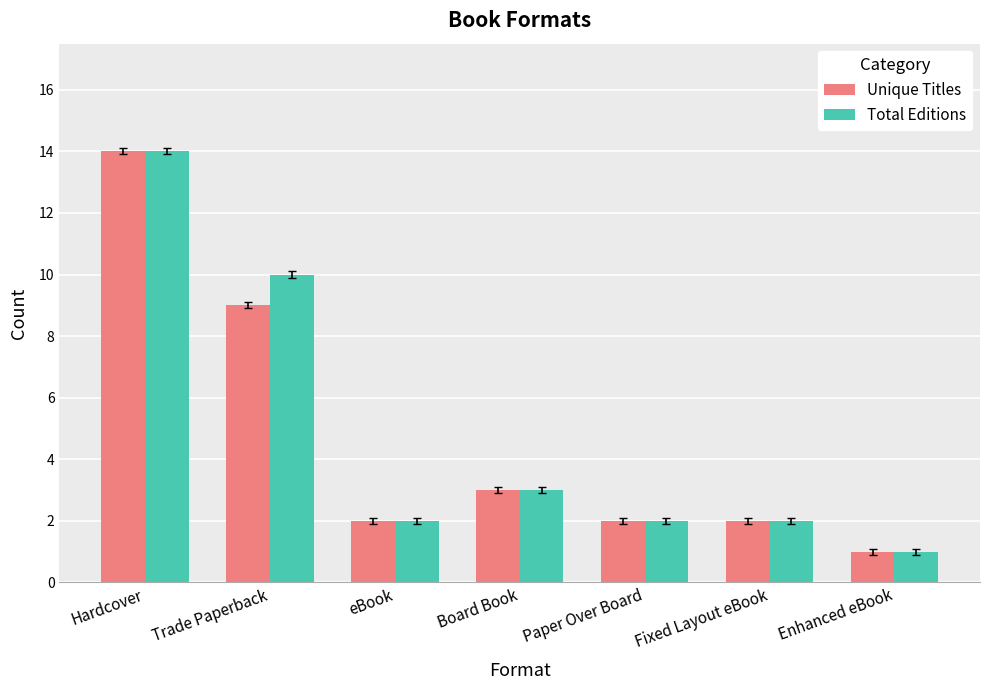

What position from the left is Enhanced eBook?

7